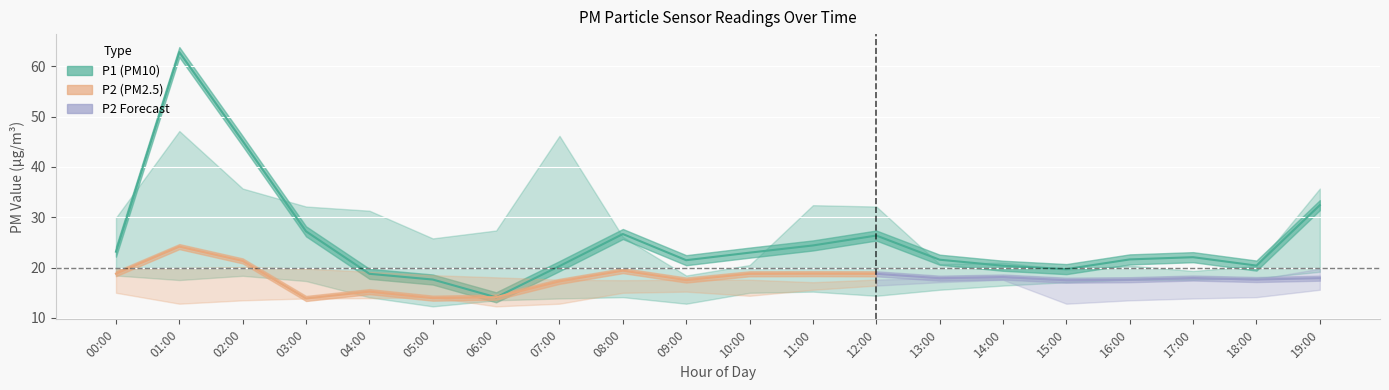

How many data points does each series have?

20